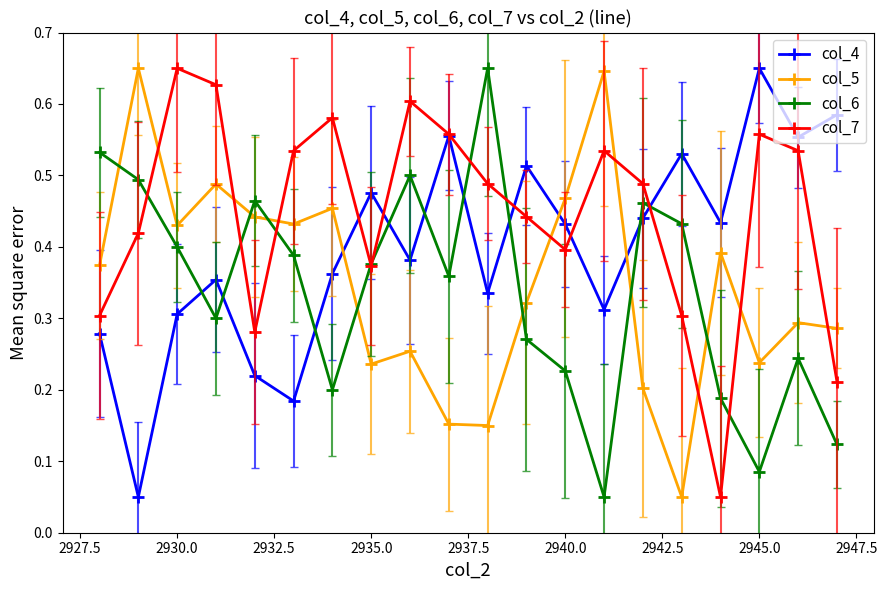

At how many categories does at least one series exceed 0?

20